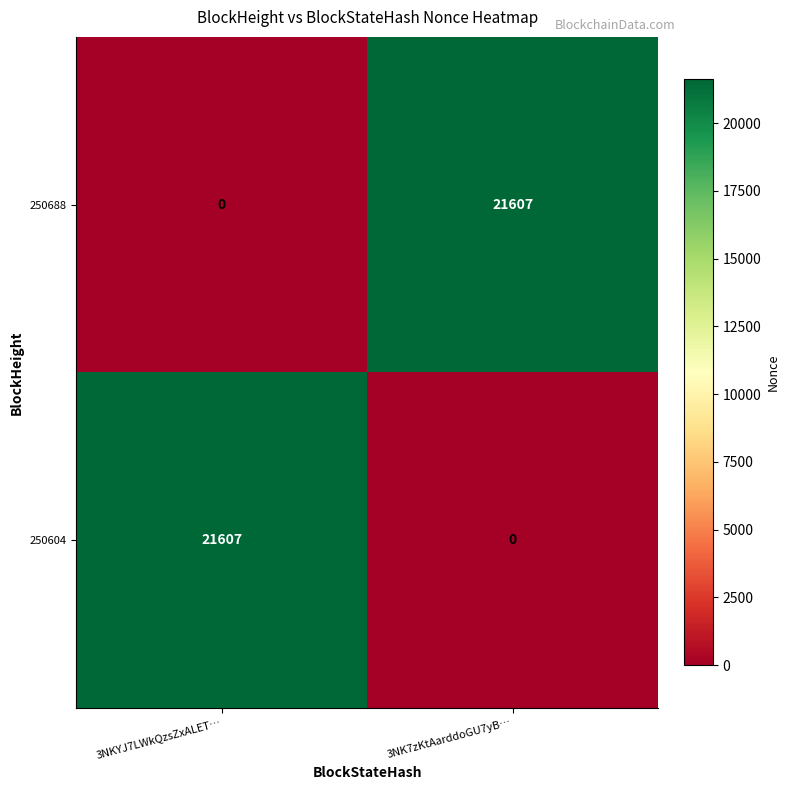

At which label does 250688 reach its peak?

3NK7zKtAarddoGU7yB…